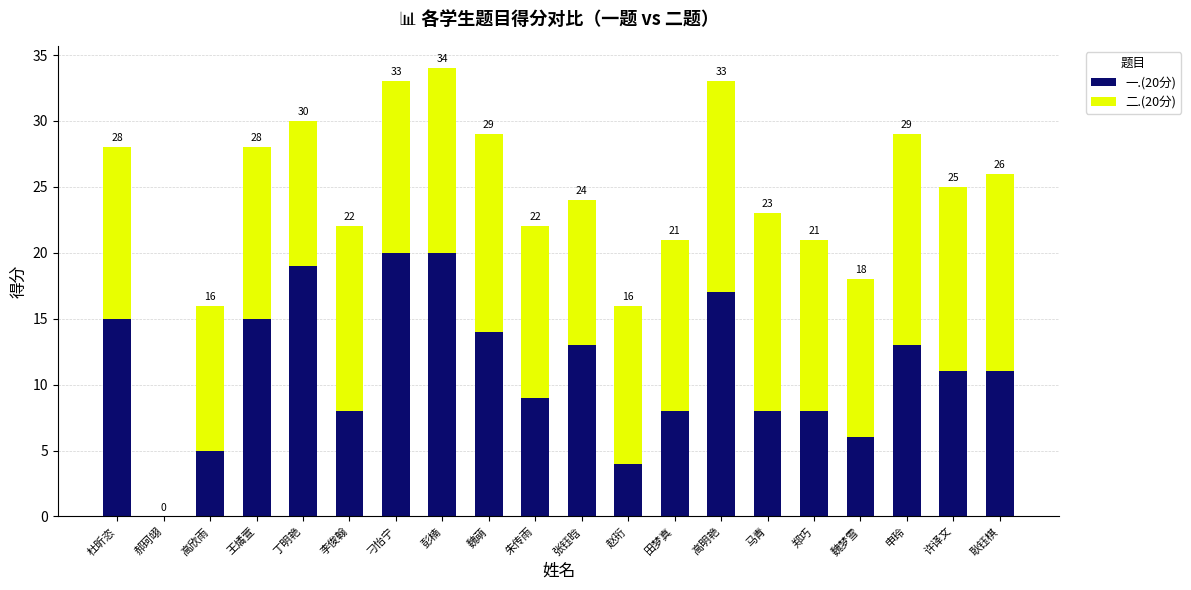

What position from the left is 许译文?

19